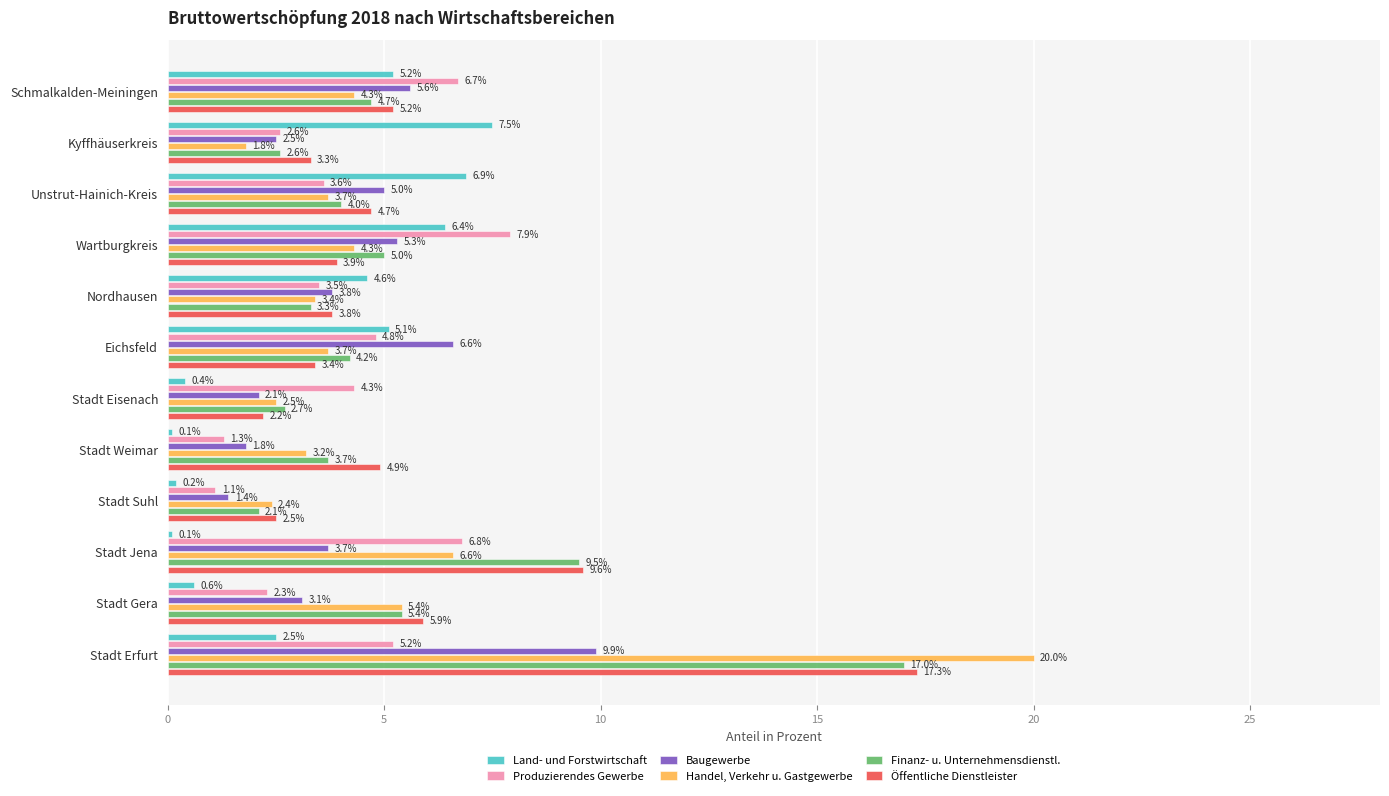

What is the difference between the second highest and minimum values in the Finanz- u. Unternehmensdienstl. series?

7.4